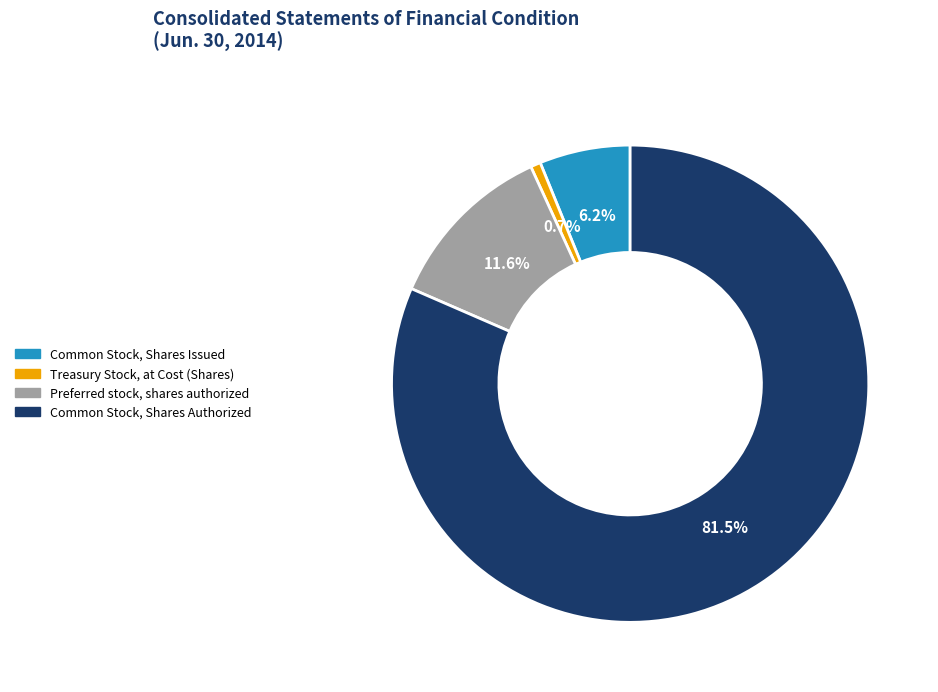

Which category has the biggest portion of the pie?

Common Stock, Shares Authorized